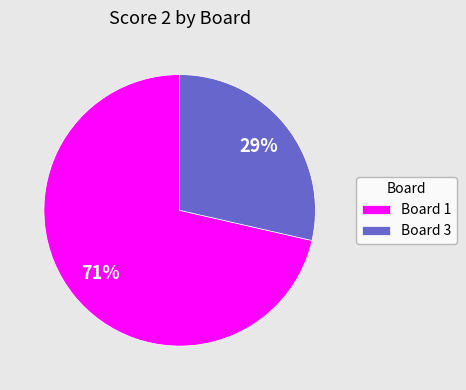

To the nearest percent, what is the average slice percentage?

50%